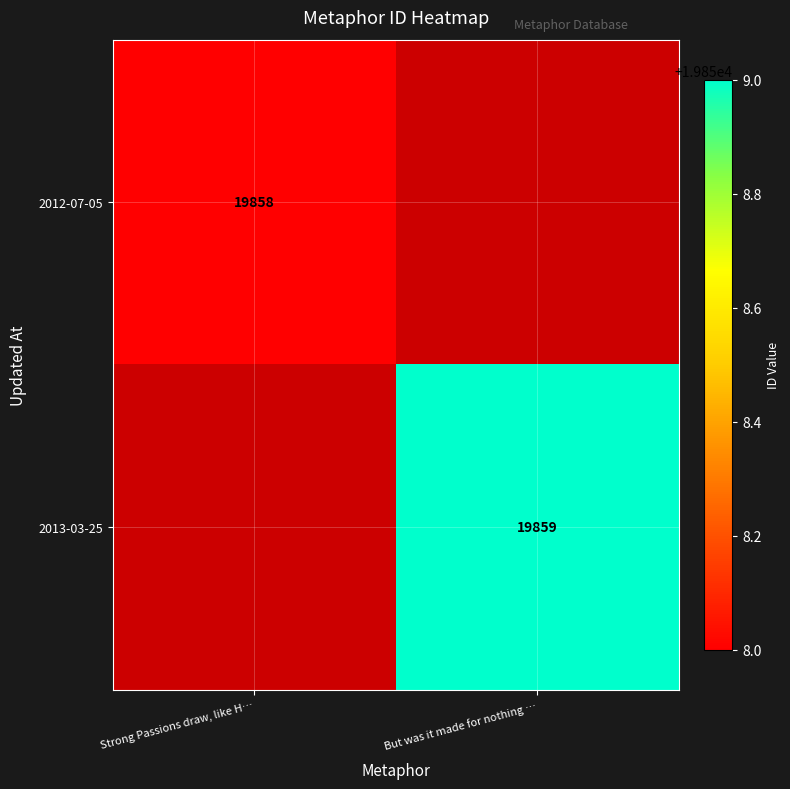

The 2012-07-05 series shows 19858 at Strong Passions draw, like H…. True or false?

True